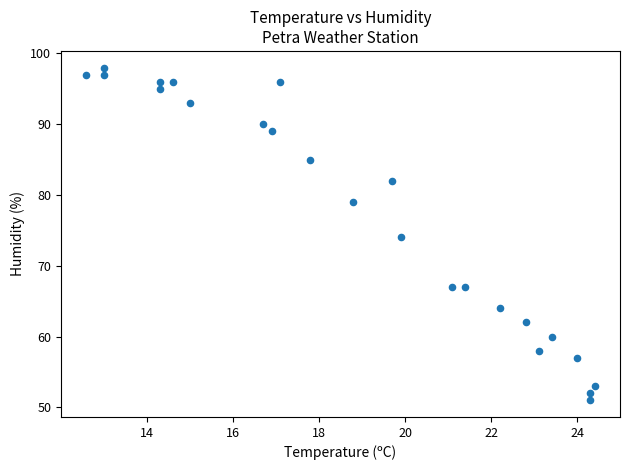

What is the range of Y values (max minus min)?

47